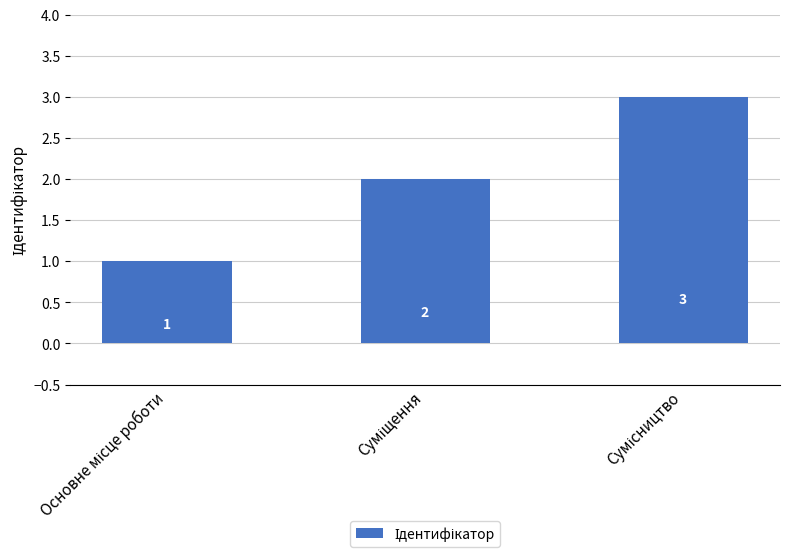

What is the value of the 1st bar from the left?

1